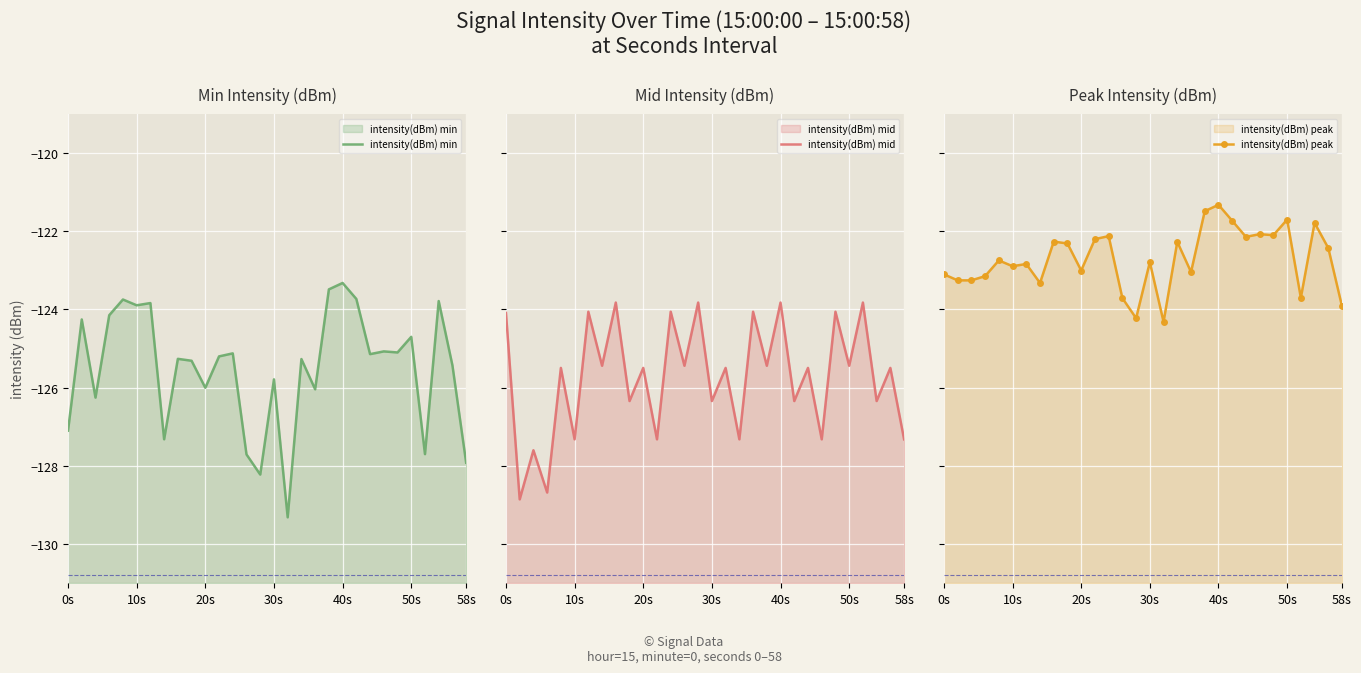

What is the highest value of the intensity(dBm) min series?

-123.3